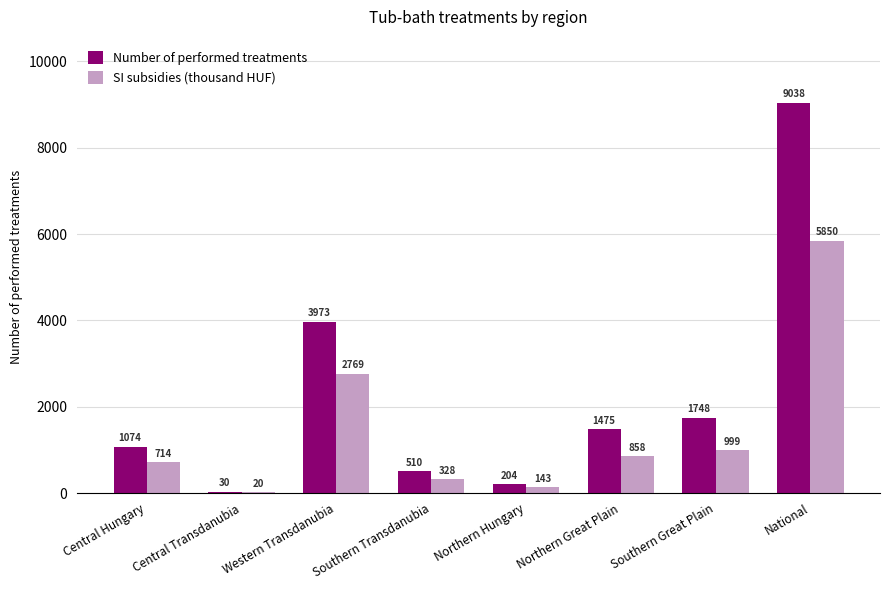

What is the sum of the Number of performed treatments values at Central Transdanubia and Southern Transdanubia?

540.0